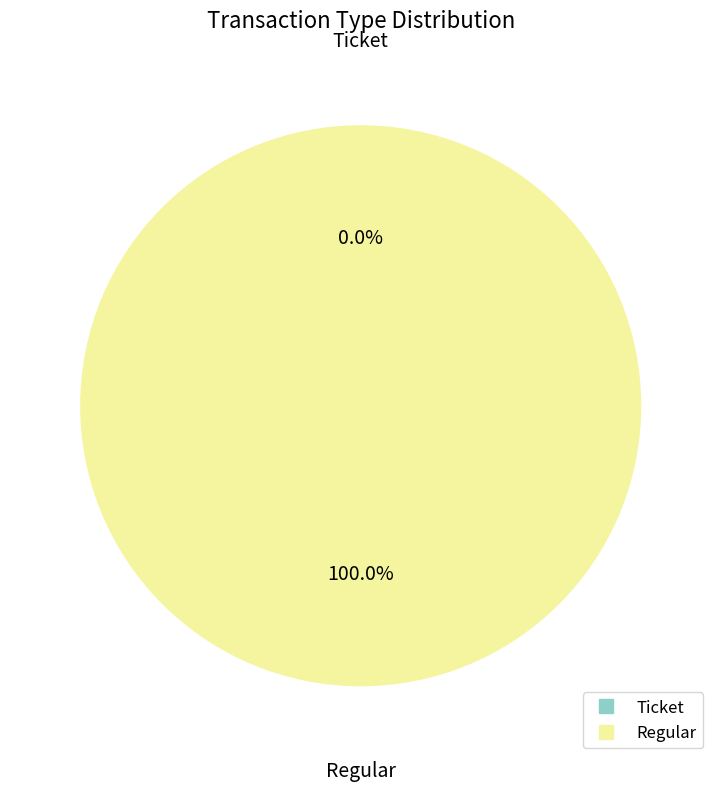

To the nearest percent, what is the difference between the largest and smallest slice percentages?

100%